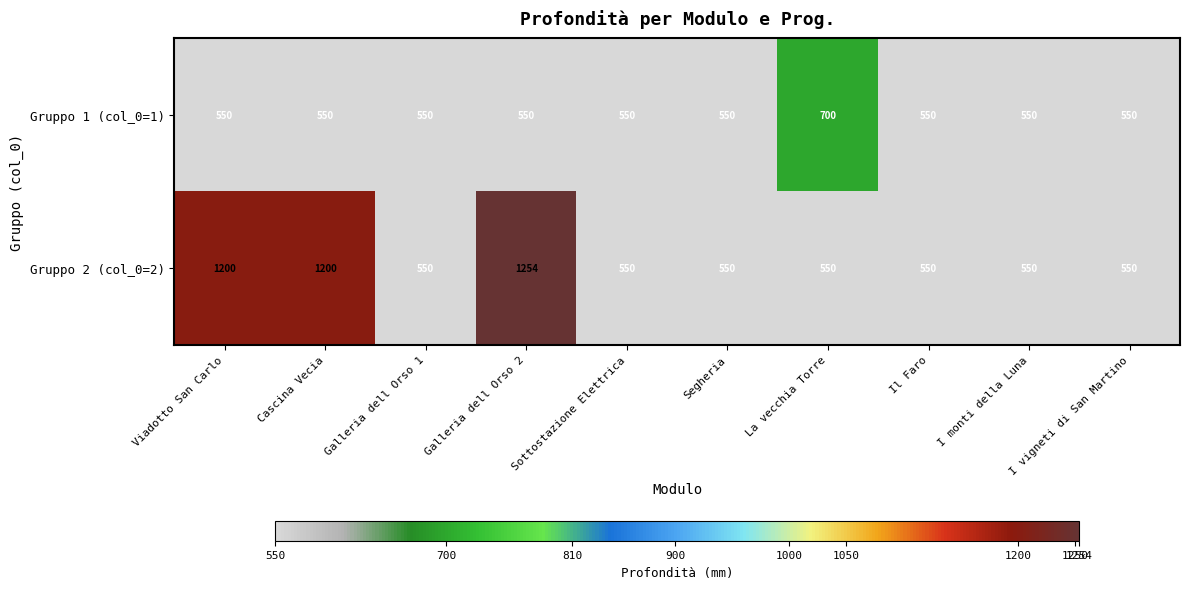

Which series has the largest total across all categories?

Gruppo 2 (col_0=2)